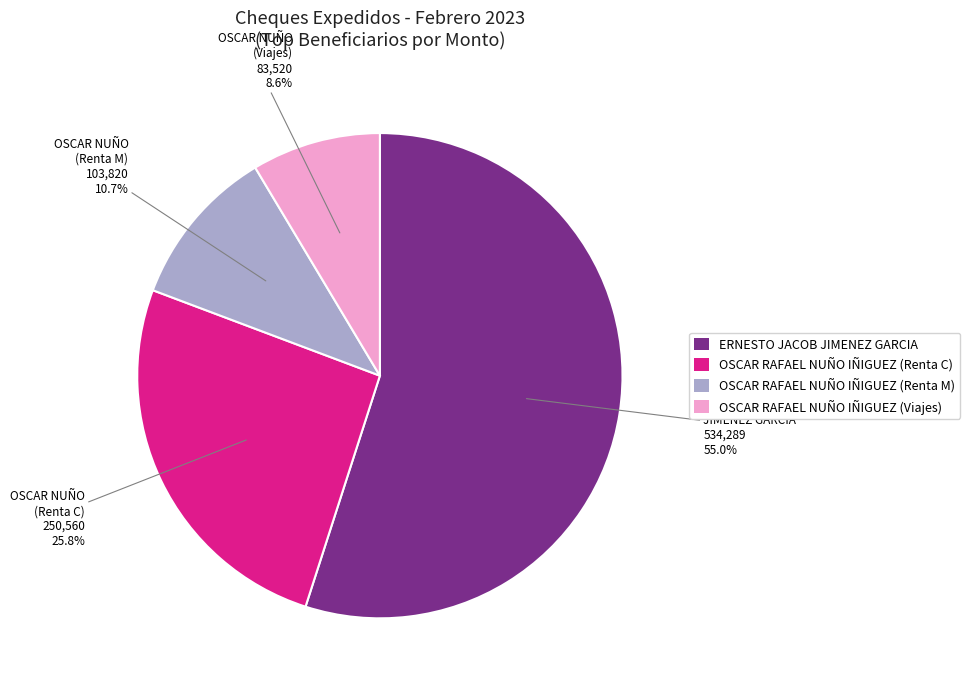

Which has a higher value, ERNESTO JACOB JIMENEZ GARCIA or OSCAR RAFAEL NUÑO IÑIGUEZ (Renta M)?

ERNESTO JACOB JIMENEZ GARCIA